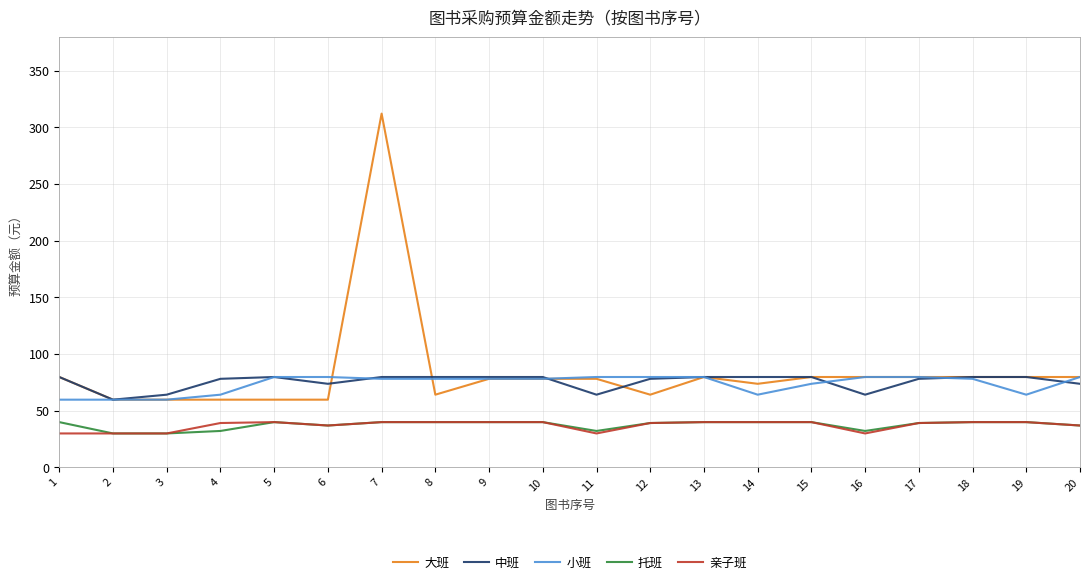

Is it true that 托班 equals 39.8 at 8?

True